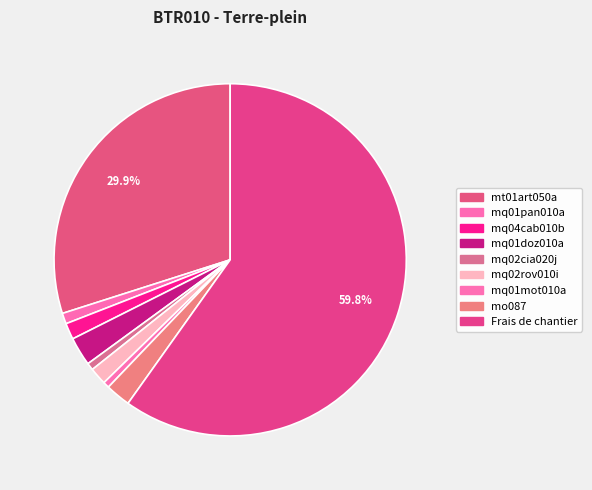

What percentage is the mq01pan010a slice, to the nearest percent?

1%